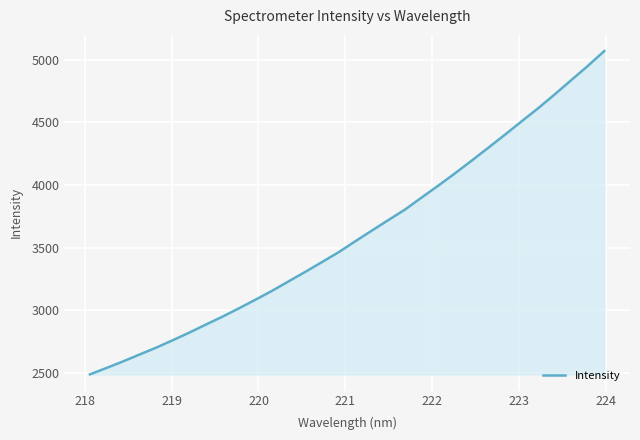

What is the minimum value shown in the chart?

2489.3